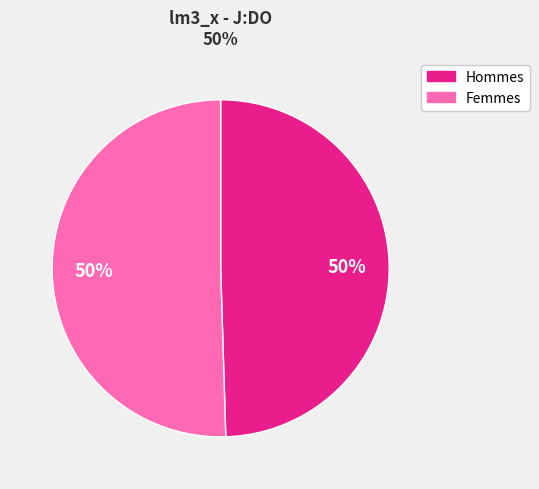

To the nearest percent, what is the average slice percentage?

50%